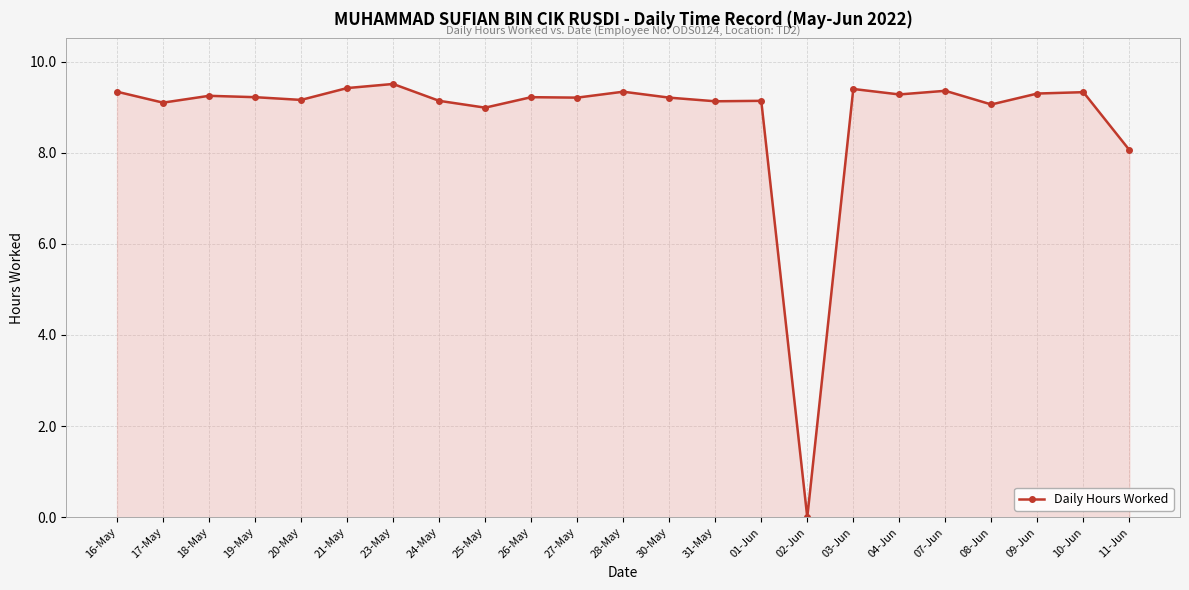

What is the value of the 12th point from the left?

9.3